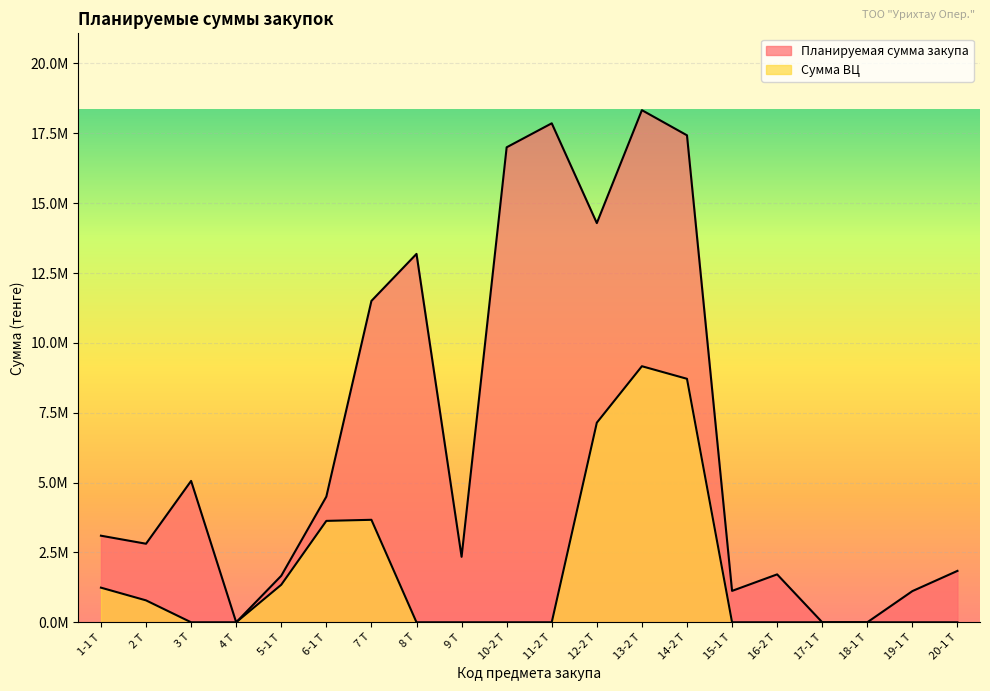

Which series has the largest total across all categories?

Планируемая сумма закупа